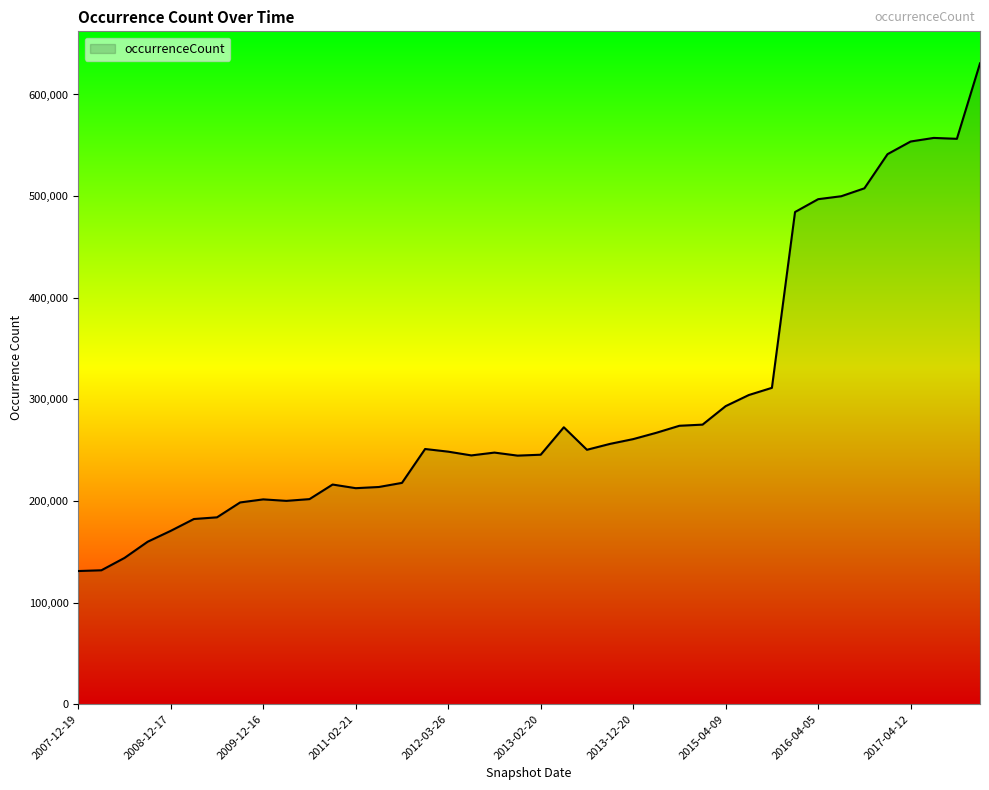

What is the greatest value displayed?

630611